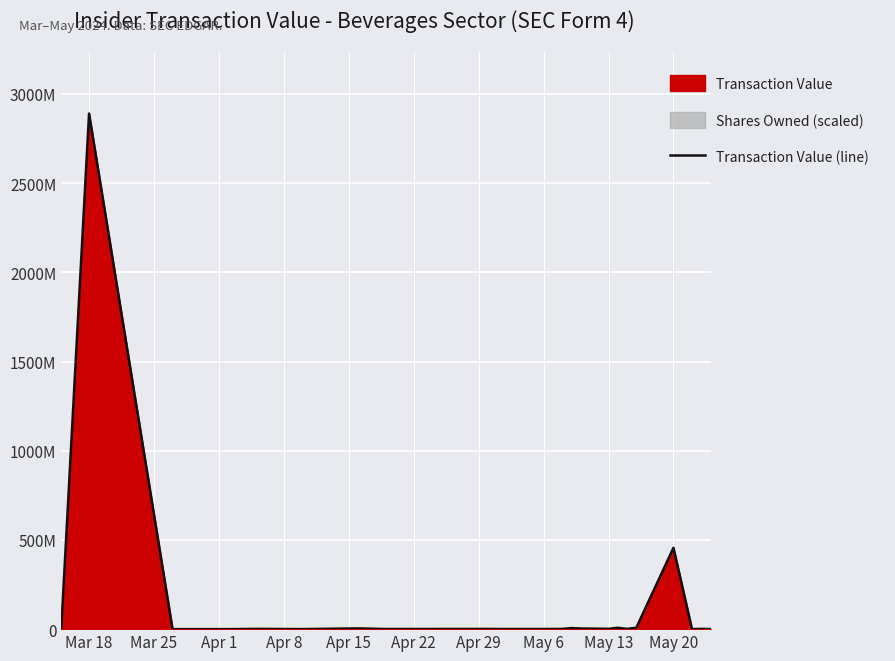

Where is the data nearest to the value 1445003679?

May 20